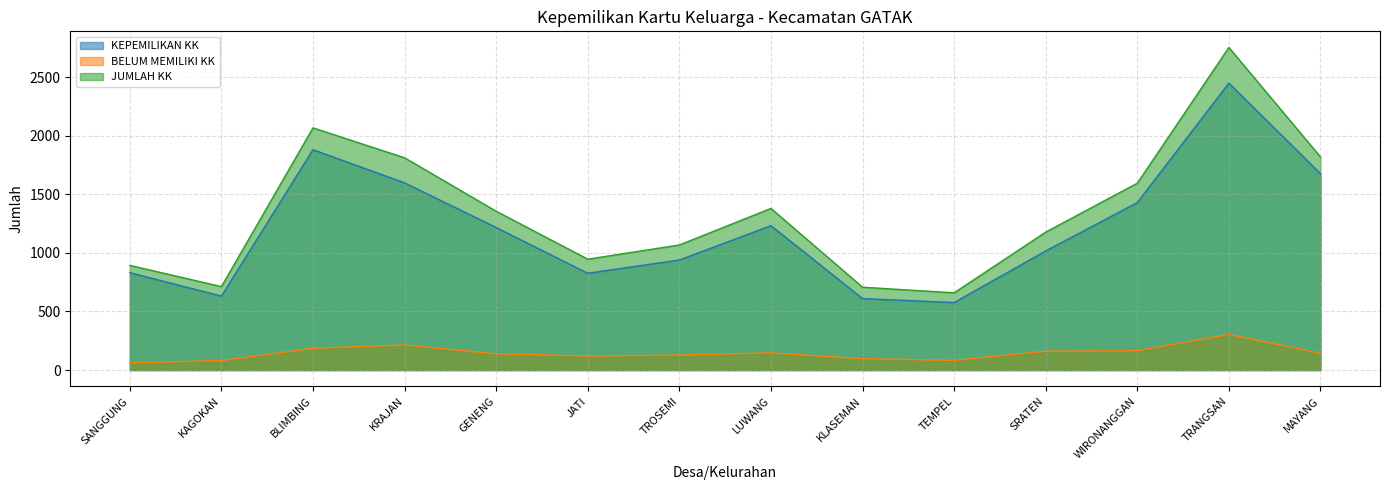

At which label does BELUM MEMILIKI KK first exceed 143?

BLIMBING